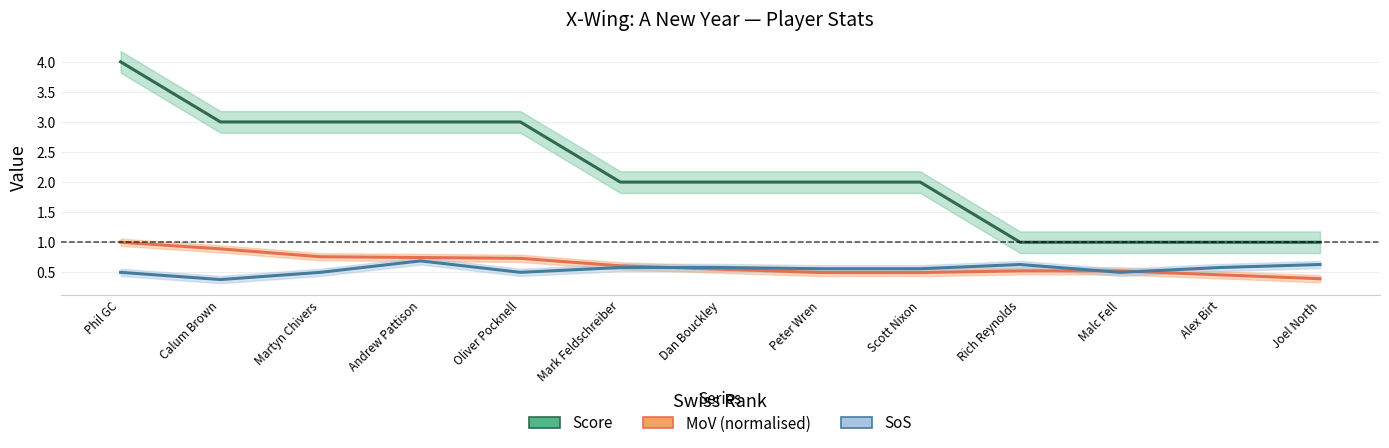

Which category has the lowest value in the MoV (normalised) series?

Joel North